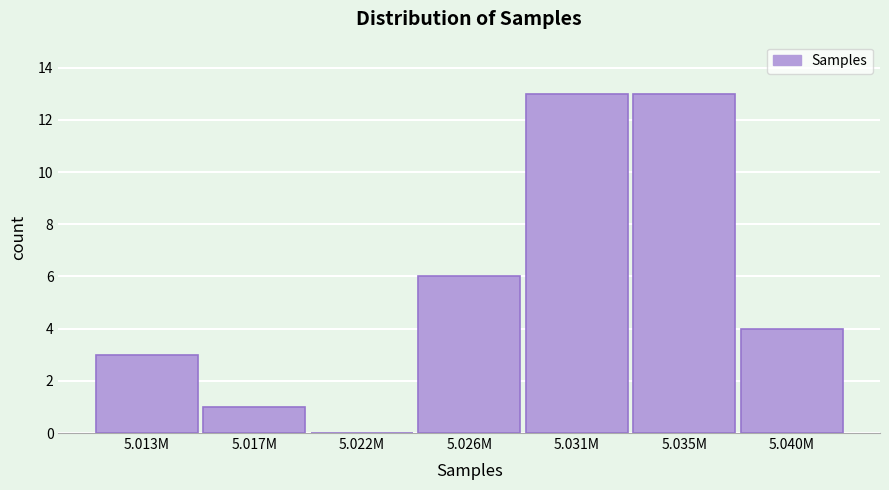

Reading left to right, transcribe all the data shown in this chart.

5.013M=3	5.017M=1	5.022M=0	5.026M=6	5.031M=13	5.035M=13	5.040M=4